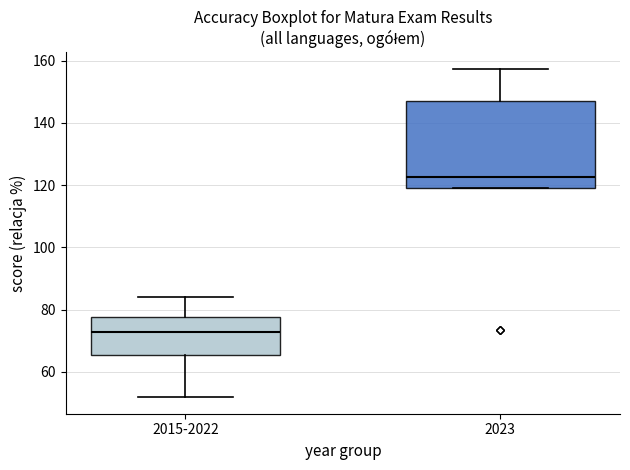

Reading left to right, transcribe this box plot: for each box, give where its median line is, the range the box spans, and where its two whiskers end, as read against the y-axis. The values are not printed on the chart, so give them approximately, as read against the axis.

2015-2022: median 72, box 66 to 78, whiskers 52 to 84
2023: median 122, box 120 to 148, whiskers 120 to 158